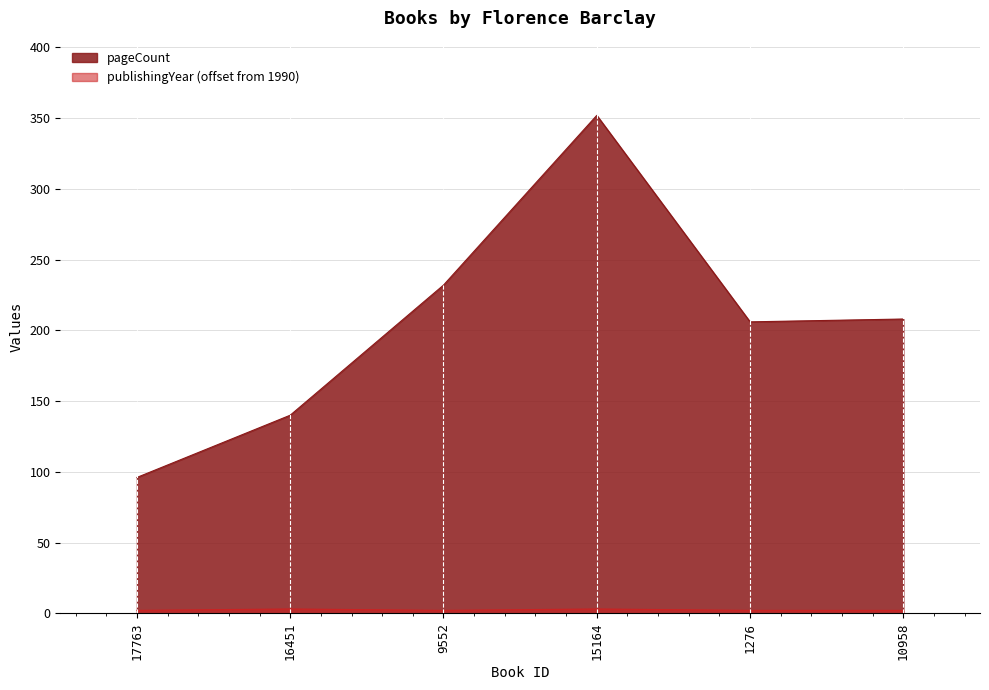

True or false: publishingYear has a value of 2 at 15164.

False